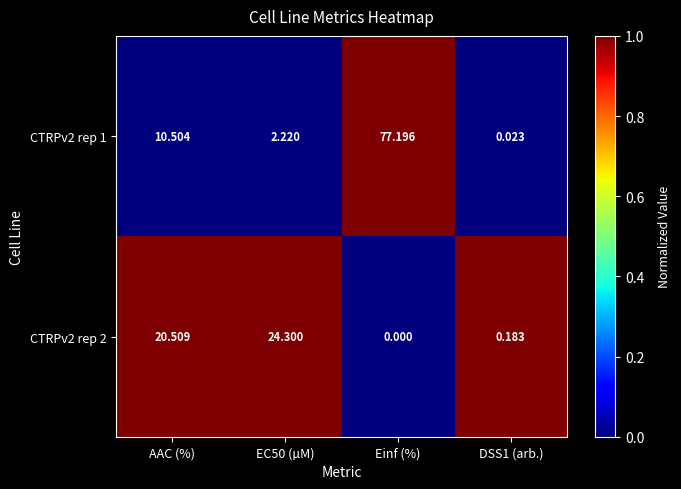

At which category is the sum across all series the highest?

Einf (%)